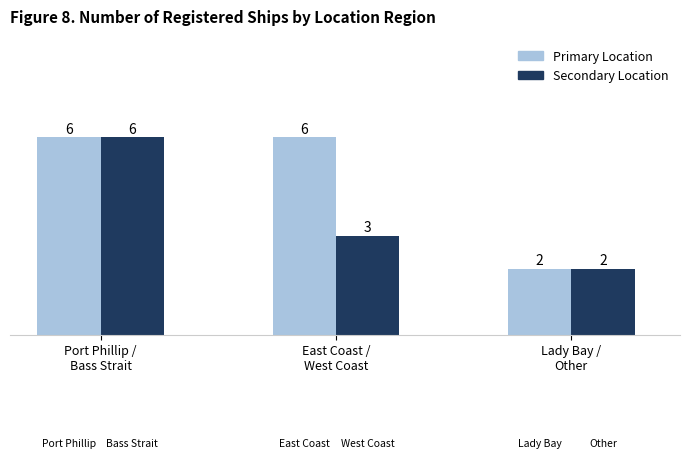

What is the maximum value shown in the chart?

6